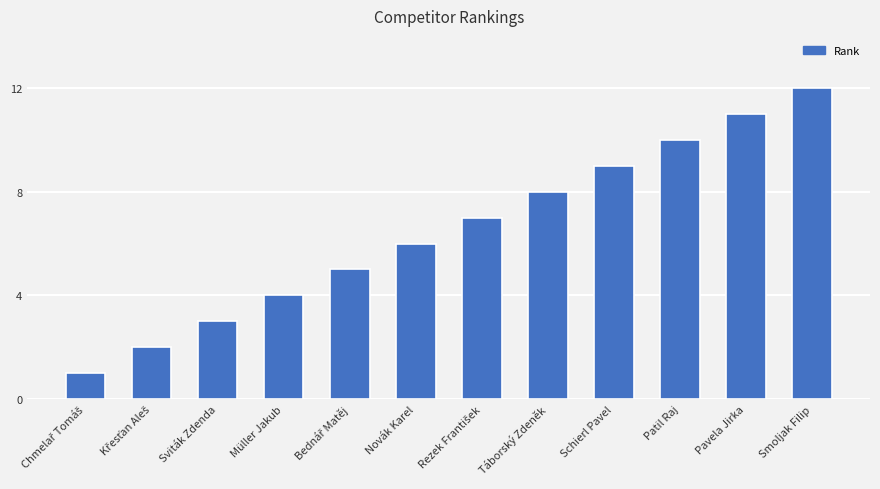

At which label is the value closest to 6?

Novák Karel